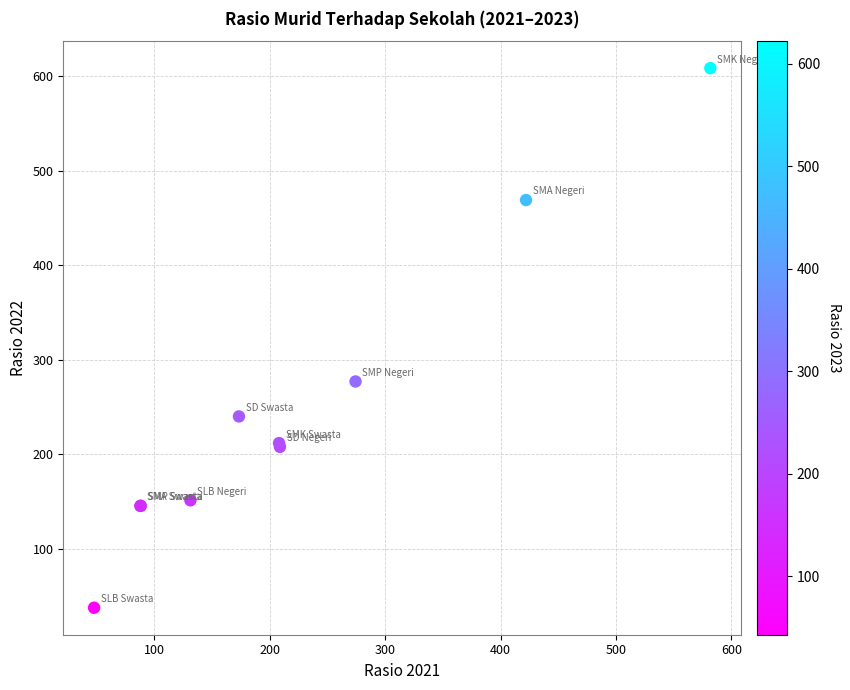

What Y value in the scatter plot is closest to 323?

277.1